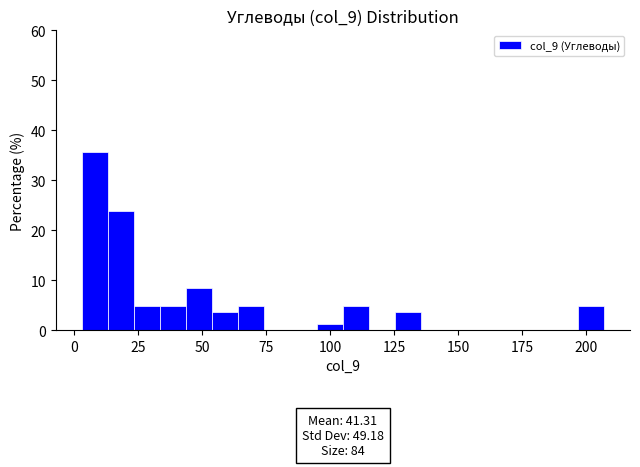

Read against the x-axis, roughly where is the centre of the tallest bar?

10